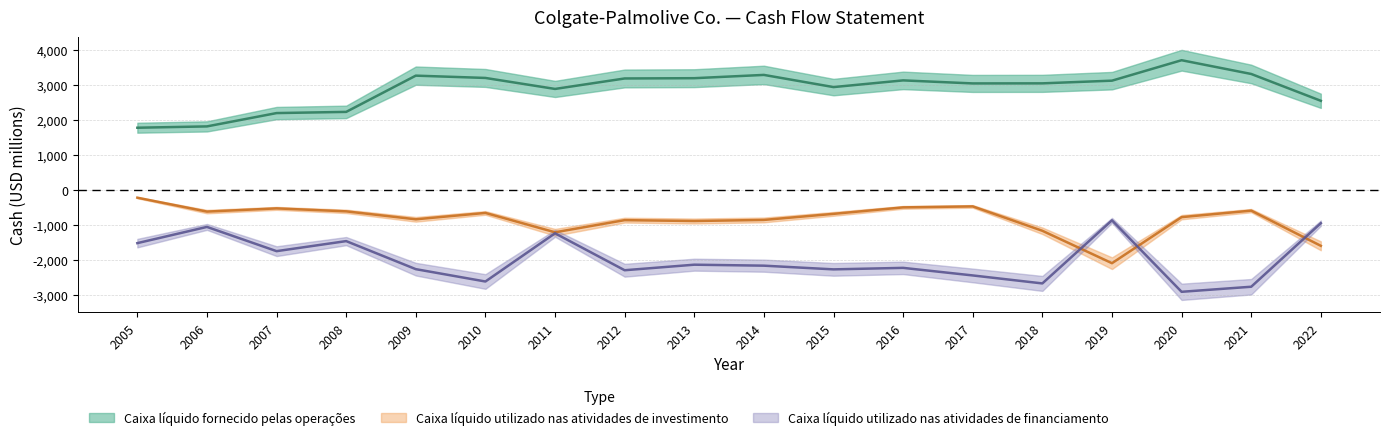

What is the sum of all Caixa líquido fornecido pelas operações values?

52063